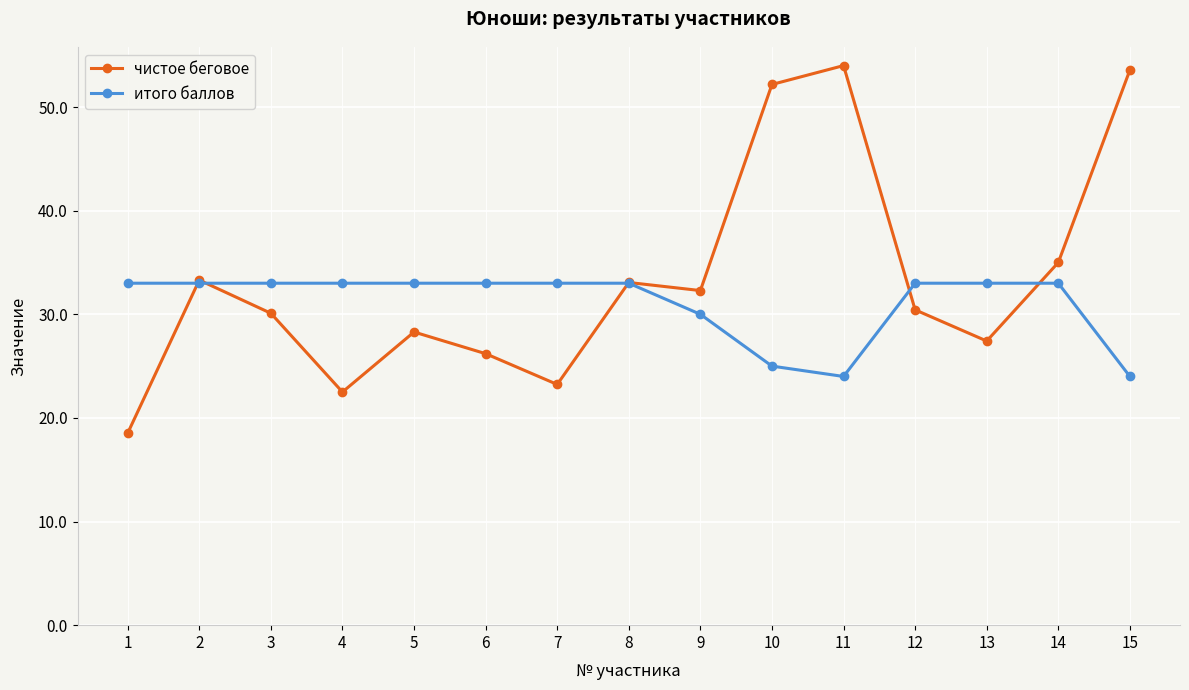

List the series in order of their peak value, highest first.

чистое беговое, итого баллов